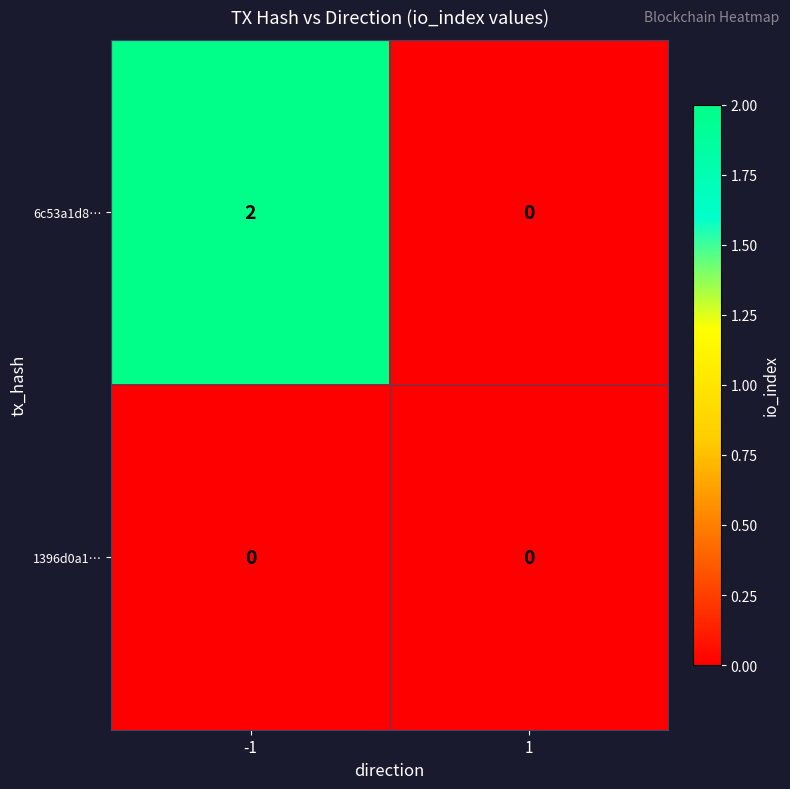

How many data points does each series have?

2